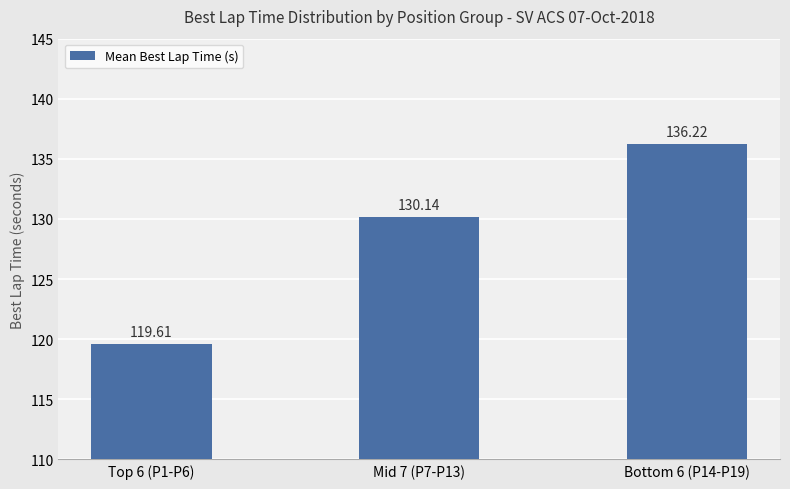

What is the change in value from Mid 7 (P7-P13) to Bottom 6 (P14-P19)?

+6.1